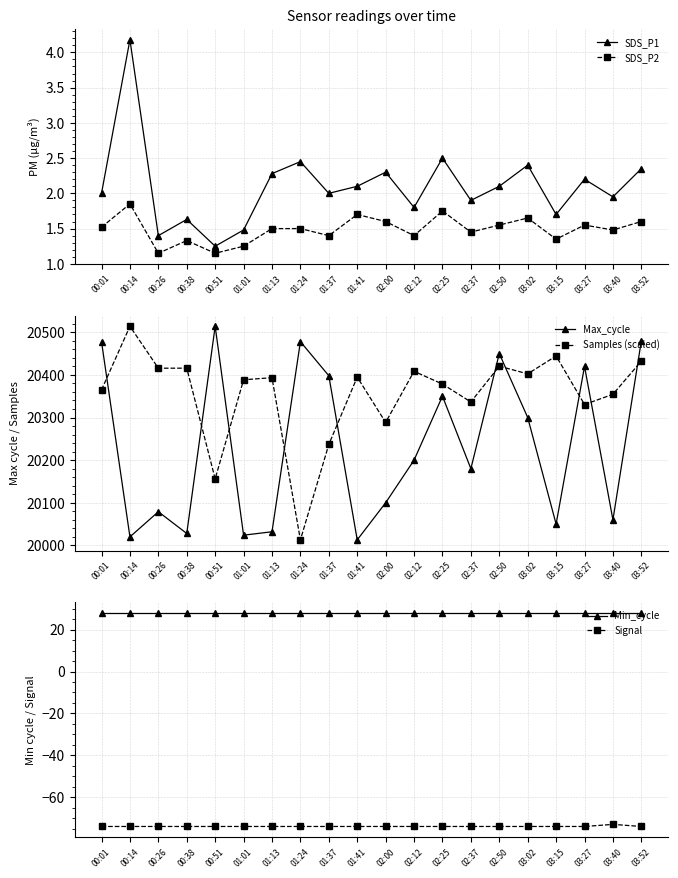

Which series has the widest spread of values?

Max_cycle